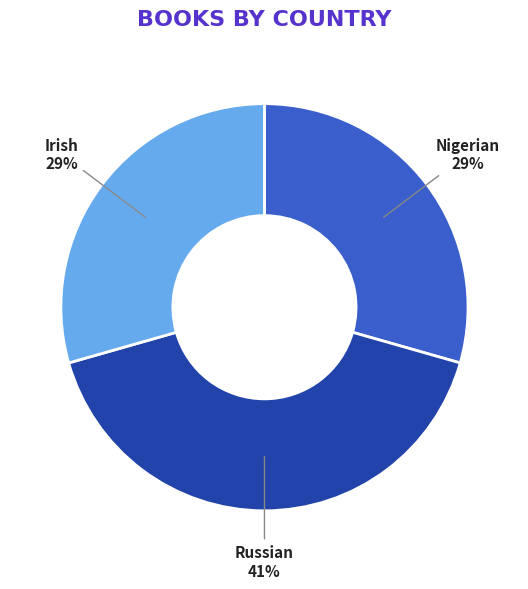

Is the sum of Irish and Russian greater than half?

Yes